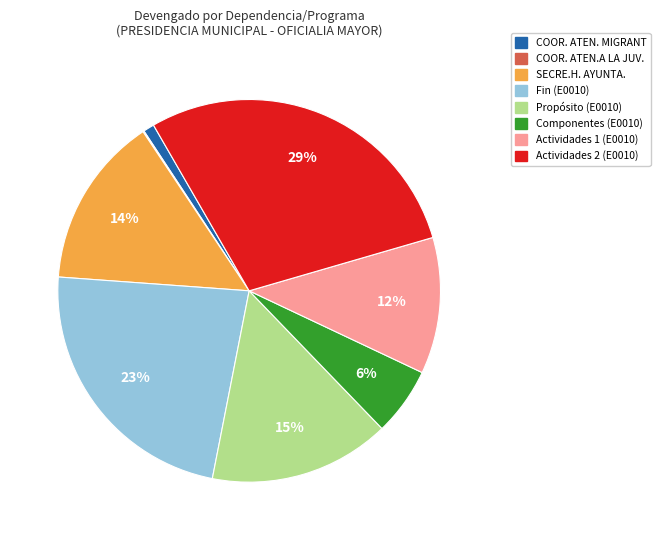

Which has a higher value, Fin (E0010) or COOR. ATEN. MIGRANT?

Fin (E0010)